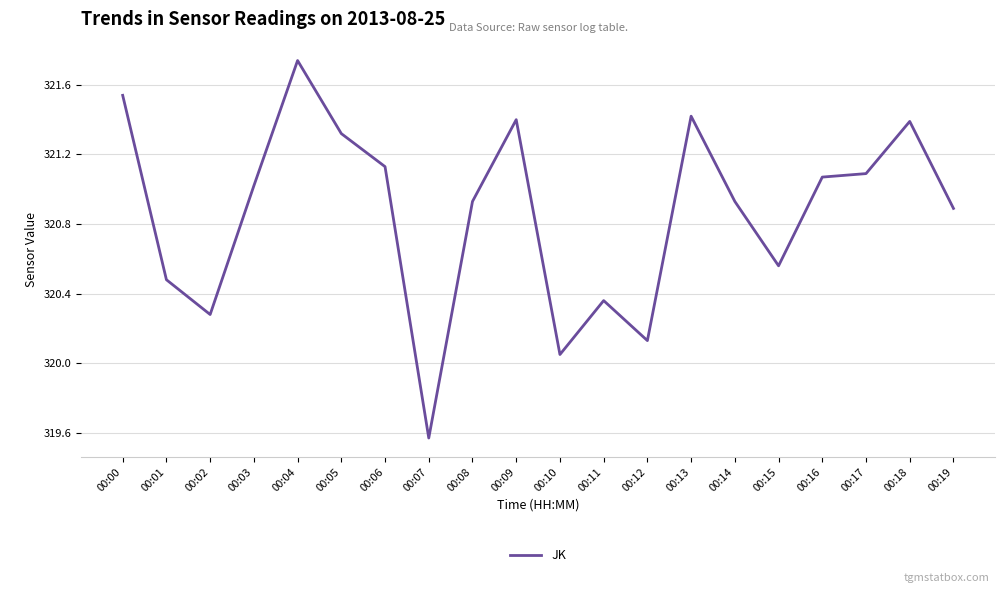

At which category does the data reach its first local peak?

00:04